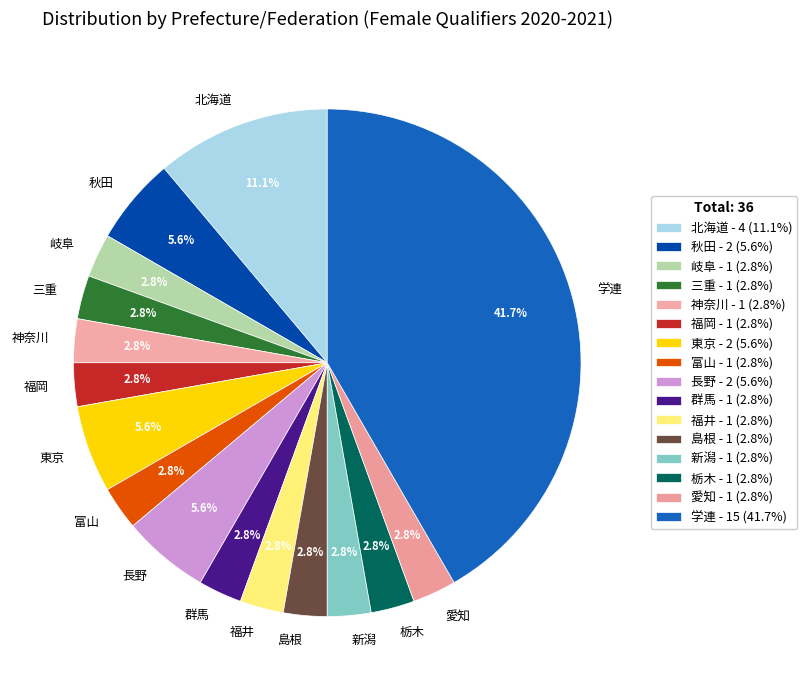

Is the sum of 福井 and 富山 greater than half?

No